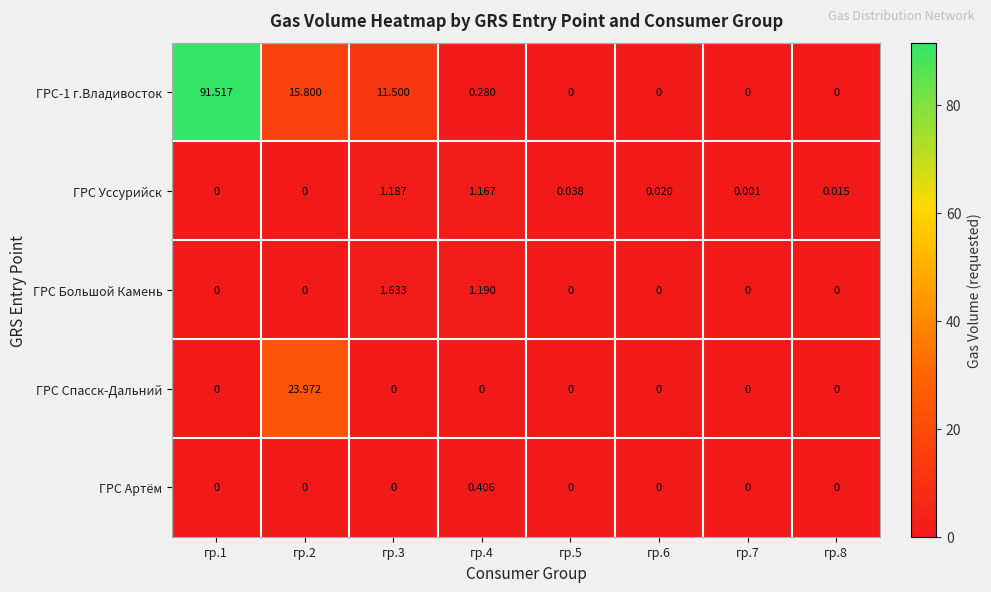

At which category is the sum across all series the highest?

гр.1